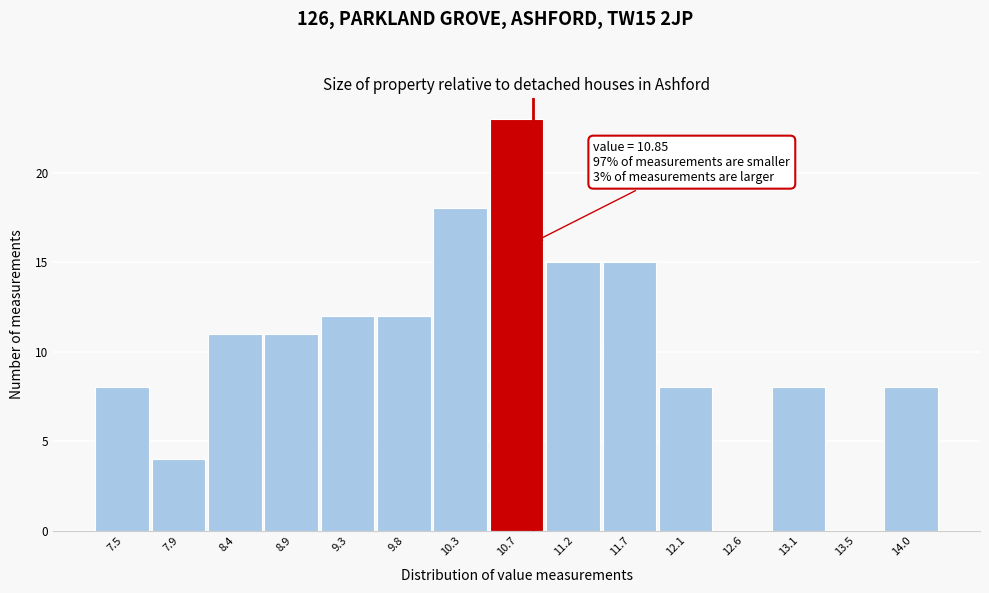

Which range on the x-axis has the tallest bar?

10.50 to 10.95